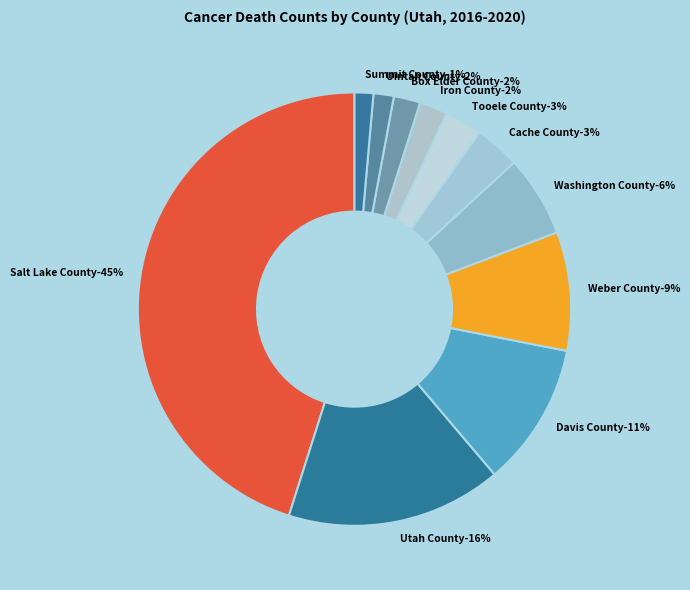

The Salt Lake County slice represents 37% of the pie. True or false?

False